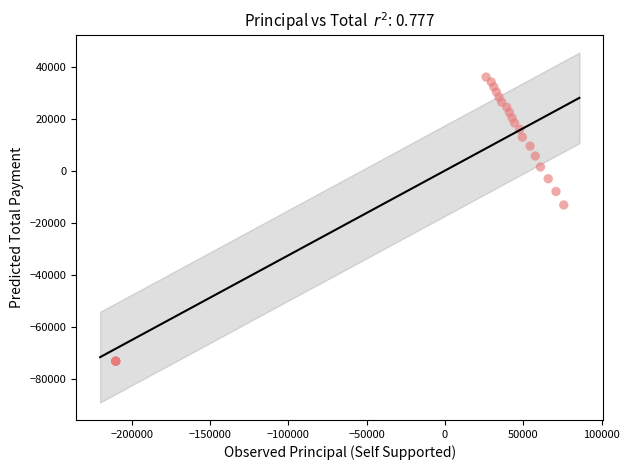

What Y value in the scatter plot is closest to -18669?

-13235.5